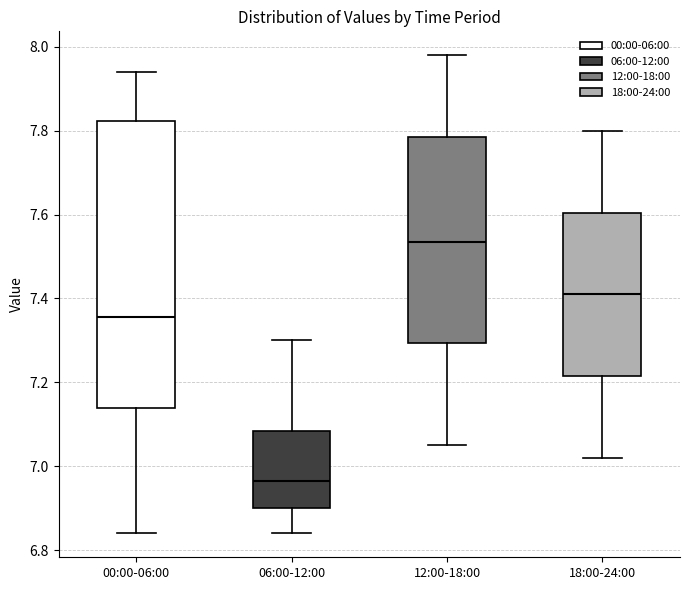

Reading left to right, transcribe this box plot: for each box, give where its median line is, the range the box spans, and where its two whiskers end, as read against the y-axis. The values are not printed on the chart, so give them approximately, as read against the axis.

00:00-06:00: median 7.36, box 7.14 to 7.82, whiskers 6.84 to 7.94
06:00-12:00: median 6.96, box 6.90 to 7.08, whiskers 6.84 to 7.30
12:00-18:00: median 7.54, box 7.30 to 7.78, whiskers 7.06 to 7.98
18:00-24:00: median 7.42, box 7.22 to 7.60, whiskers 7.02 to 7.80